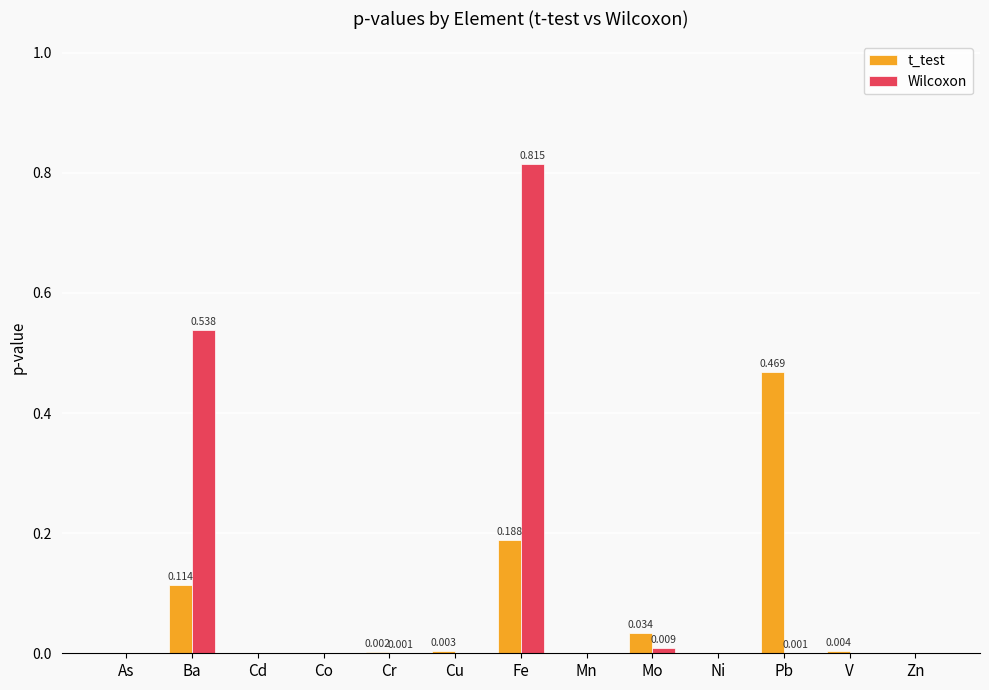

At which category does the chart reach its peak across all series?

Fe